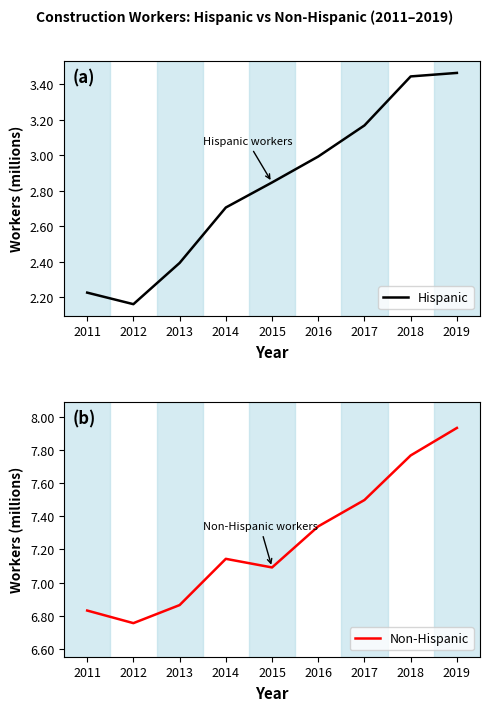

List the series in order of their peak value, highest first.

Non-Hispanic, Hispanic